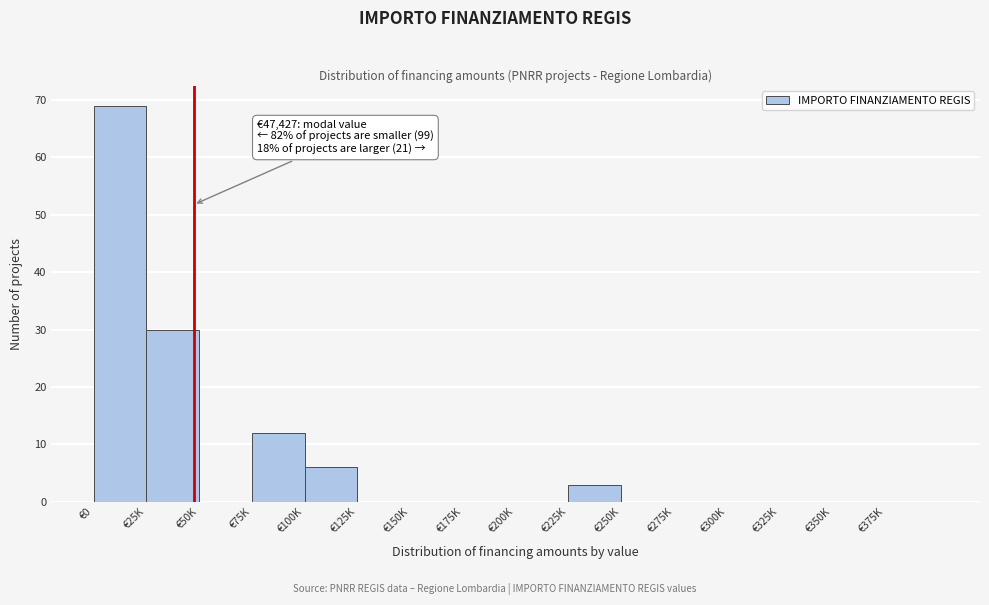

Reading right to left, what are all the values shown in this chart?

€375K=0	€350K=0	€325K=0	€300K=0	€275K=0	€250K=0	€225K=3	€200K=0	€175K=0	€150K=0	€125K=0	€100K=6	€75K=12	€50K=0	€25K=30	€0=69